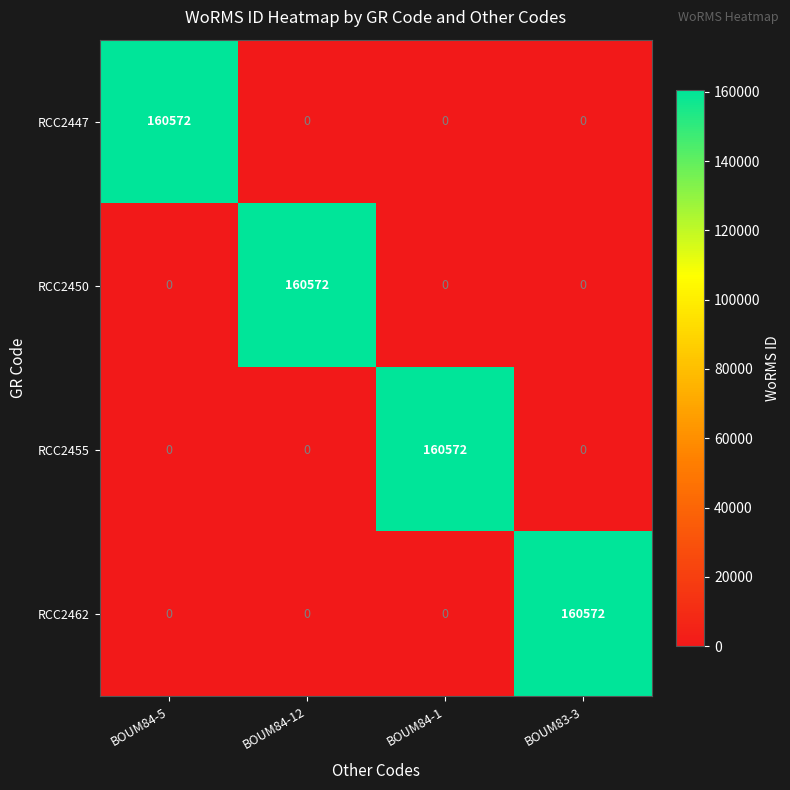

Reading right to left, list all the values displayed in this chart.

RCC2447: BOUM83-3=0	BOUM84-1=0	BOUM84-12=0	BOUM84-5=160572
RCC2450: BOUM83-3=0	BOUM84-1=0	BOUM84-12=160572	BOUM84-5=0
RCC2455: BOUM83-3=0	BOUM84-1=160572	BOUM84-12=0	BOUM84-5=0
RCC2462: BOUM83-3=160572	BOUM84-1=0	BOUM84-12=0	BOUM84-5=0